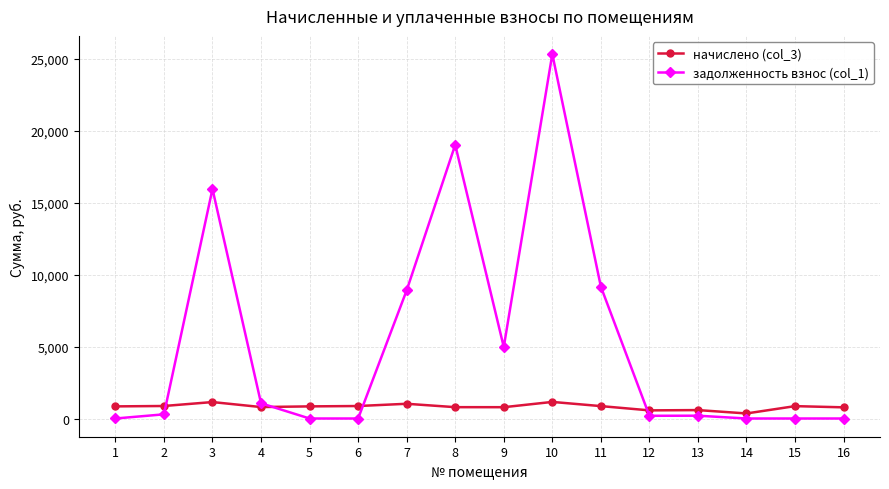

What are all the series names shown in the legend?

начислено (col_3), задолженность взнос (col_1)